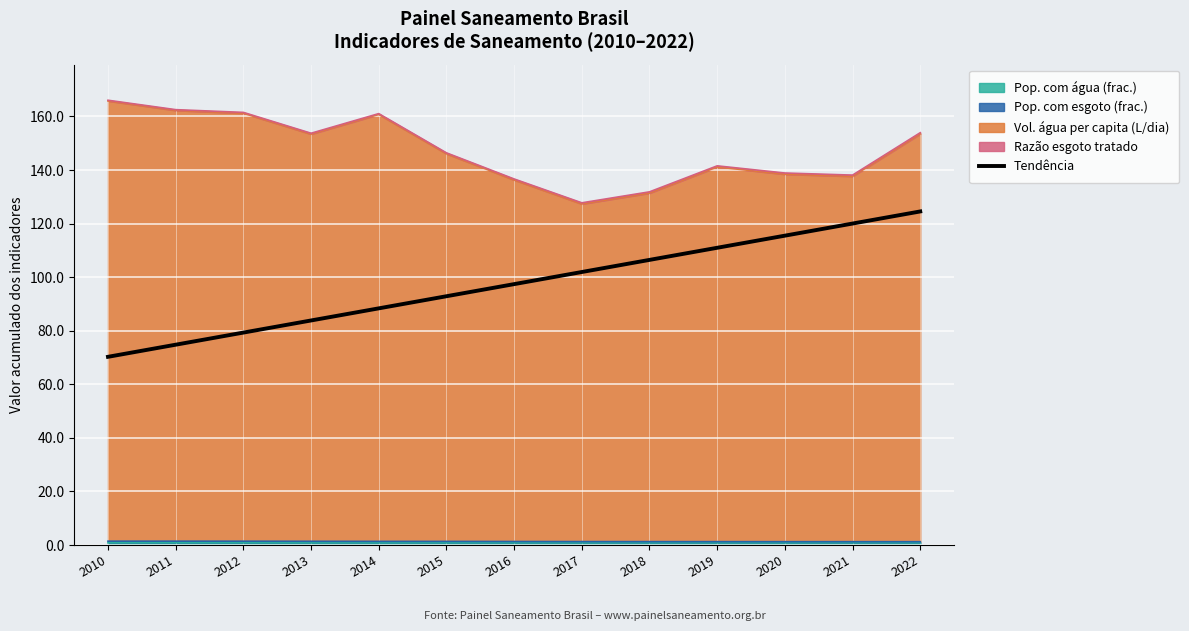

Approximately how many times larger is the value at 2011 compared to 2015?

0.8